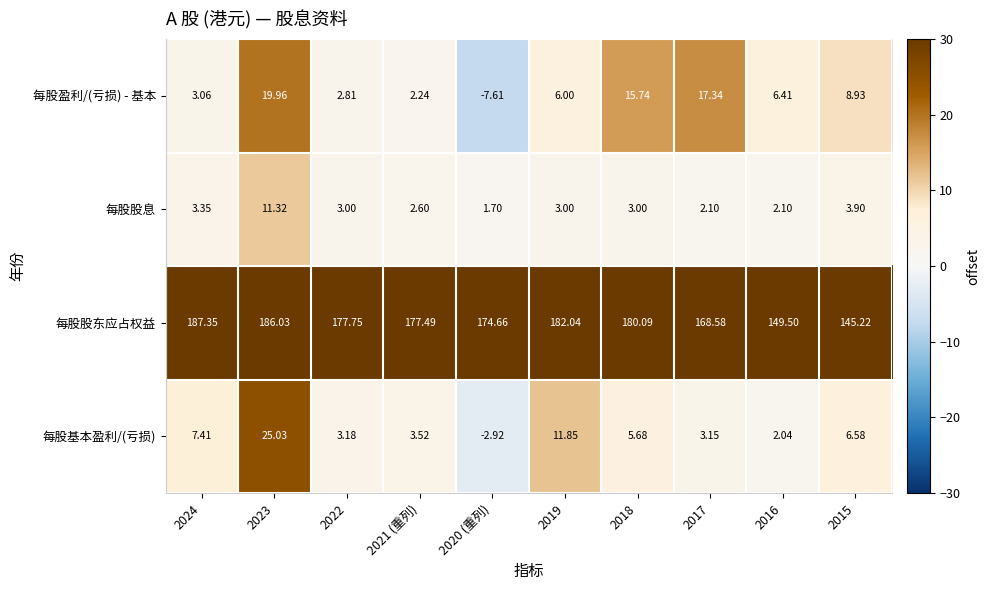

Is the value of 每股基本盈利/(亏损) at 2023 greater than the value of 每股股息 at 2021 (重列)?

Yes